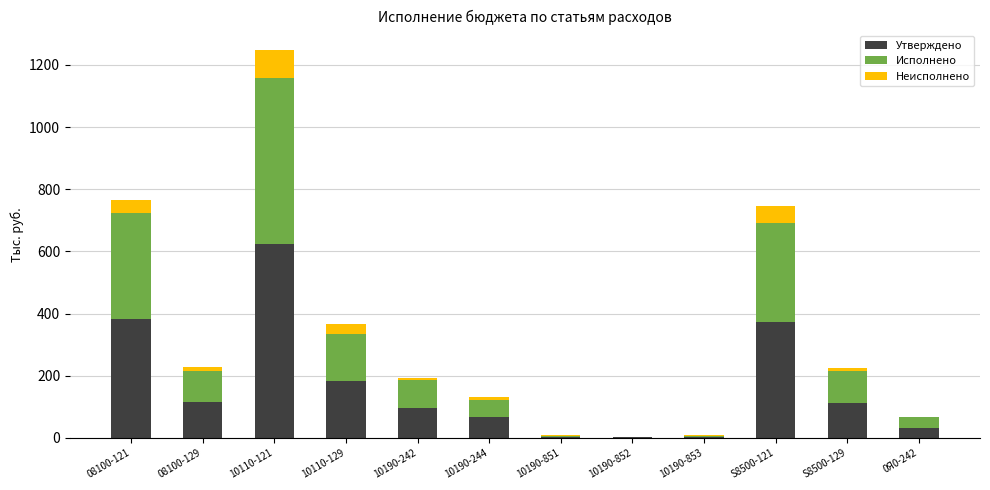

The Утверждено series shows 110.2 at 08100-121. True or false?

False